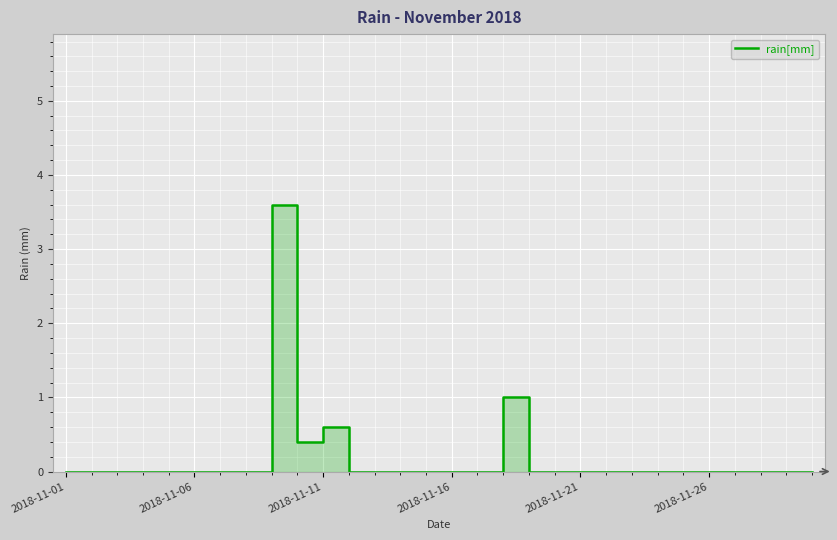

At which category does the chart reach its minimum across all series?

2018-11-01